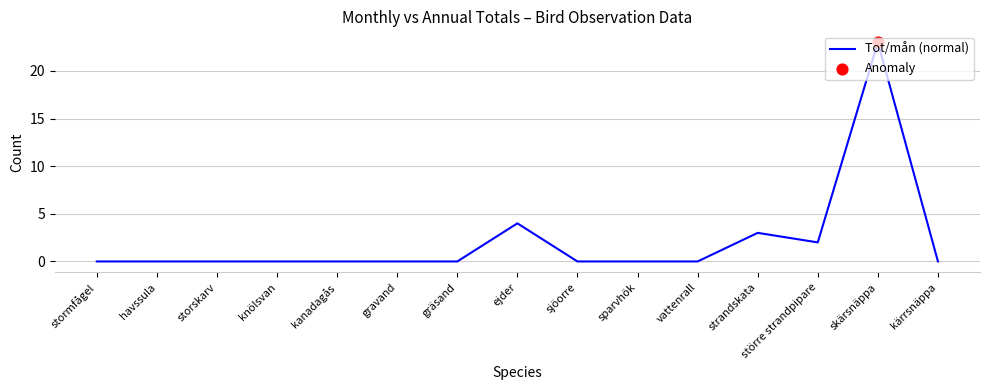

Between ejder and havssula, which is larger?

ejder